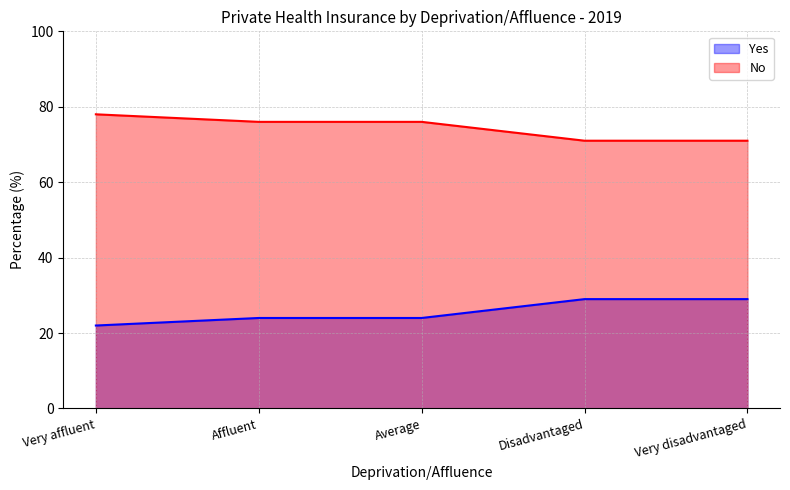

What is the approximate value of Yes at Average?

24